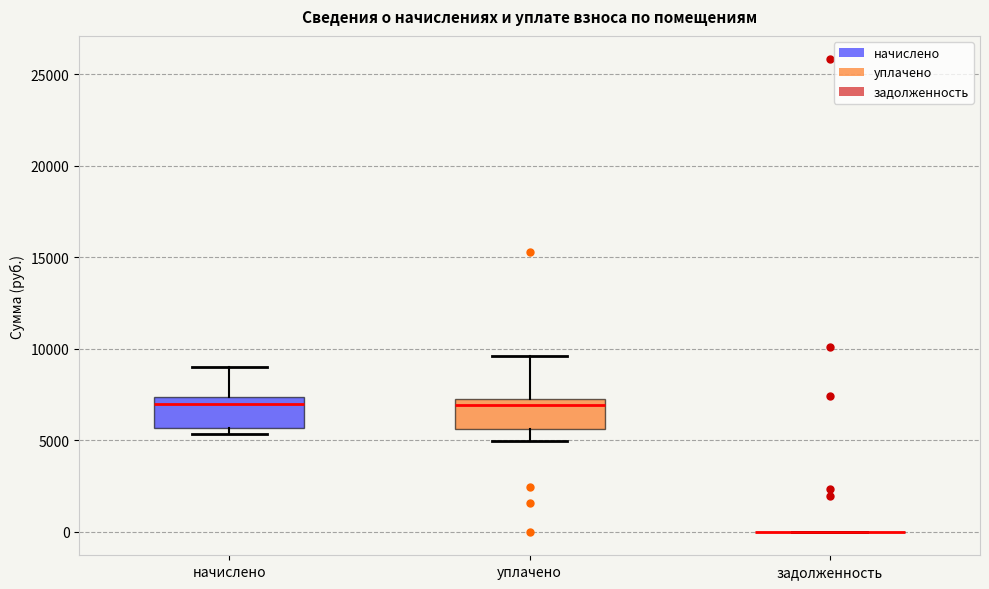

Reading left to right, transcribe this box plot: for each box, give where its median line is, the range the box spans, and where its two whiskers end, as read against the y-axis. The values are not printed on the chart, so give them approximately, as read against the axis.

начислено: median 7000, box 5500 to 7500, whiskers 5500 (just below the box's lower edge) to 9000
уплачено: median 7000 (just below the box's upper edge), box 5500 to 7000, whiskers 5000 to 9500
задолженность: box collapsed to a line at 0, whiskers 0 to 0